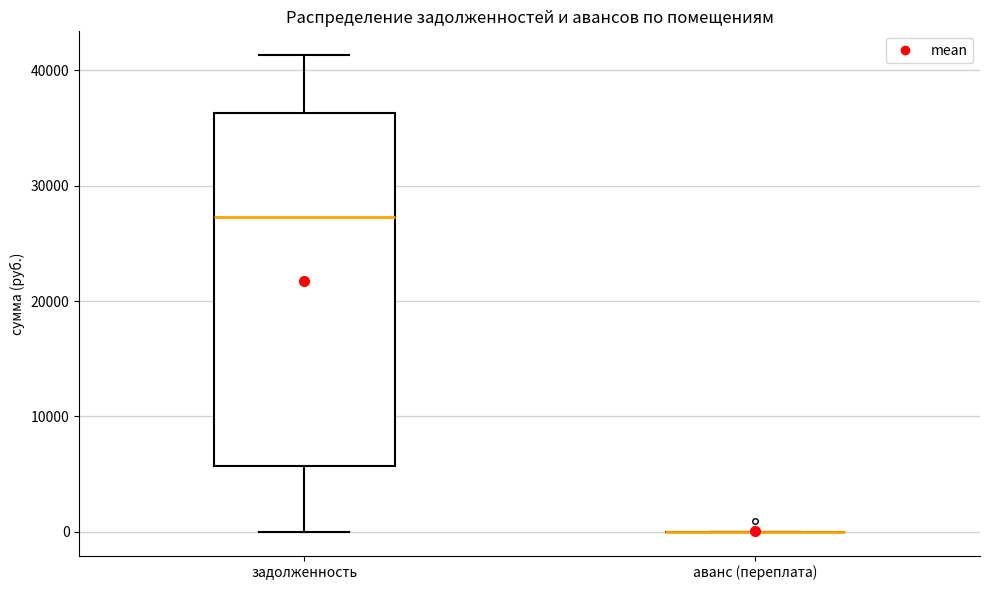

Reading left to right, transcribe this box plot: for each box, give where its median line is, the range the box spans, and where its two whiskers end, as read against the y-axis. The values are not printed on the chart, so give them approximately, as read against the axis.

задолженность: median 27000, box 6000 to 36000, whiskers 0 to 41000
аванс (переплата): box collapsed to a line at 0, whiskers 0 to 0